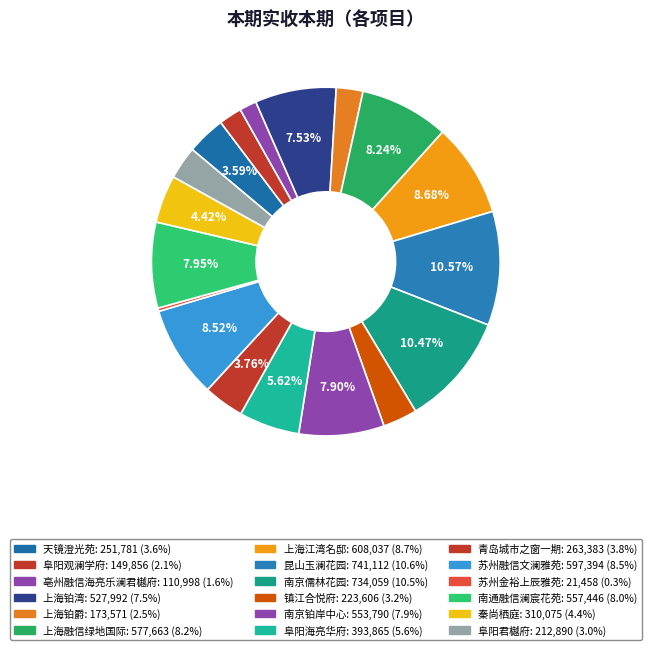

How many slices are in this pie chart?

18